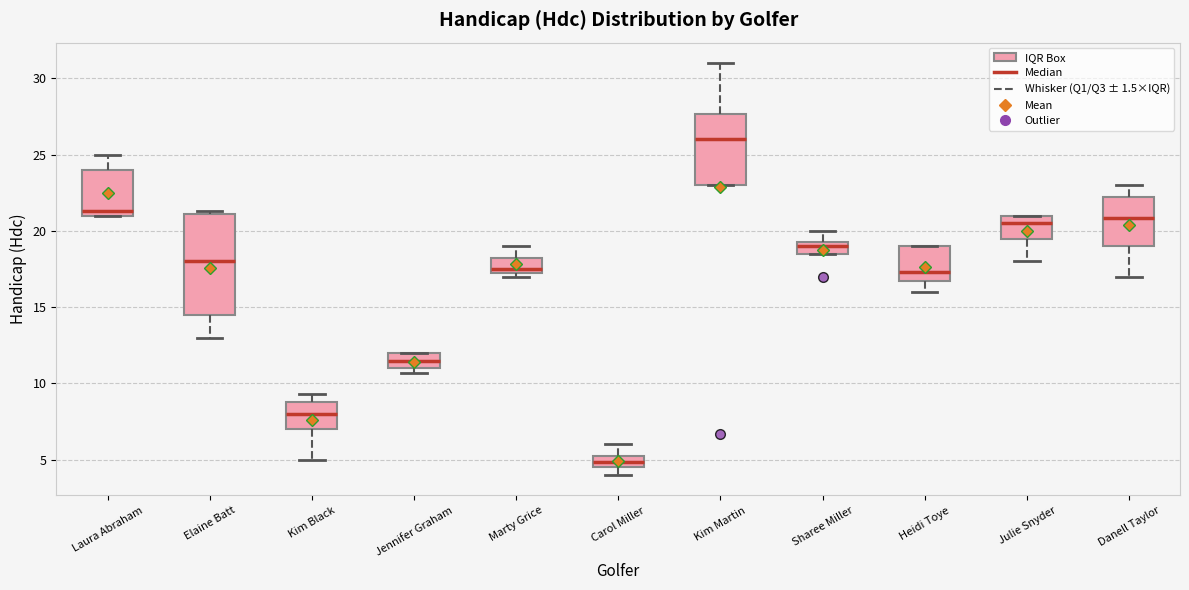

Which box has the lowest median line?

Carol Miller